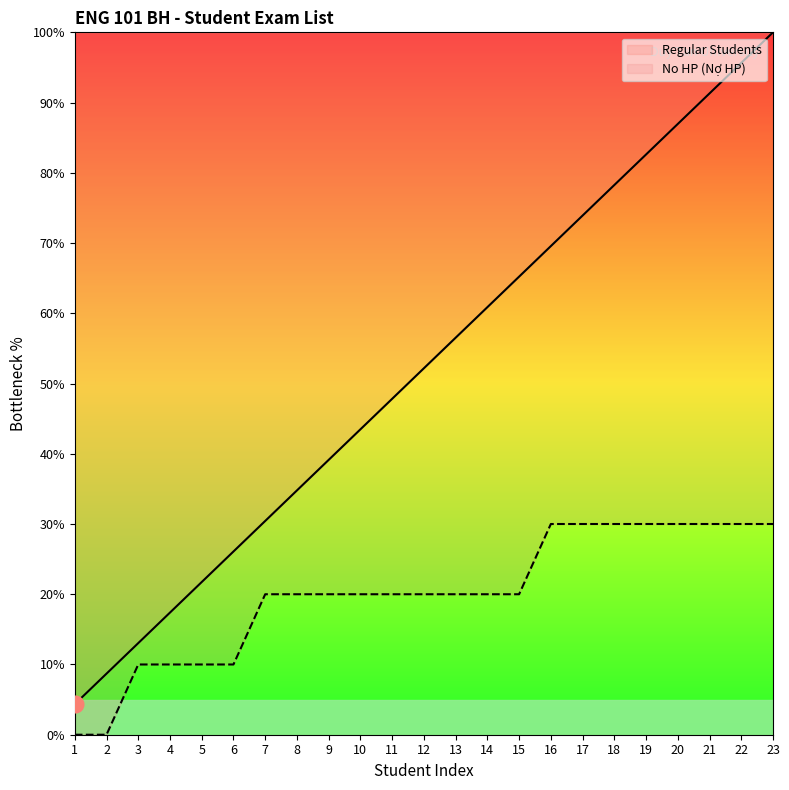

Approximately how many times larger is the value at 3 compared to 2?

1.5